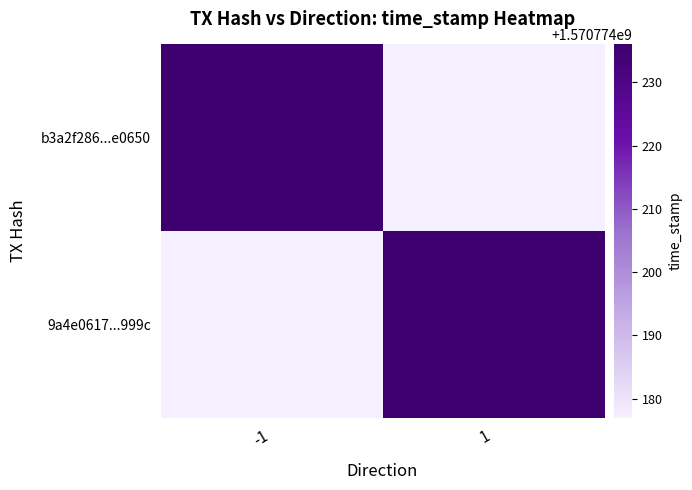

How many distinct data groups are displayed?

2